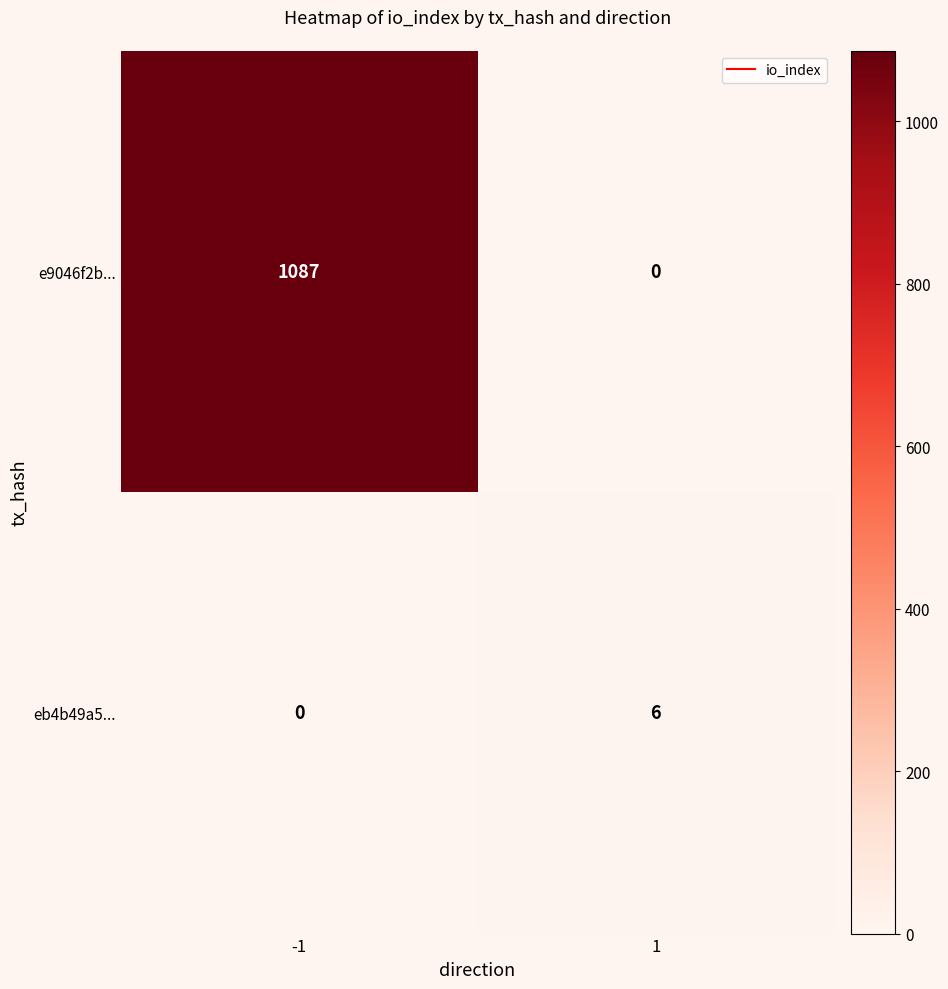

Reading left to right, transcribe all the data shown in this chart.

e9046f2b...: -1=1087	1=0
eb4b49a5...: -1=0	1=6